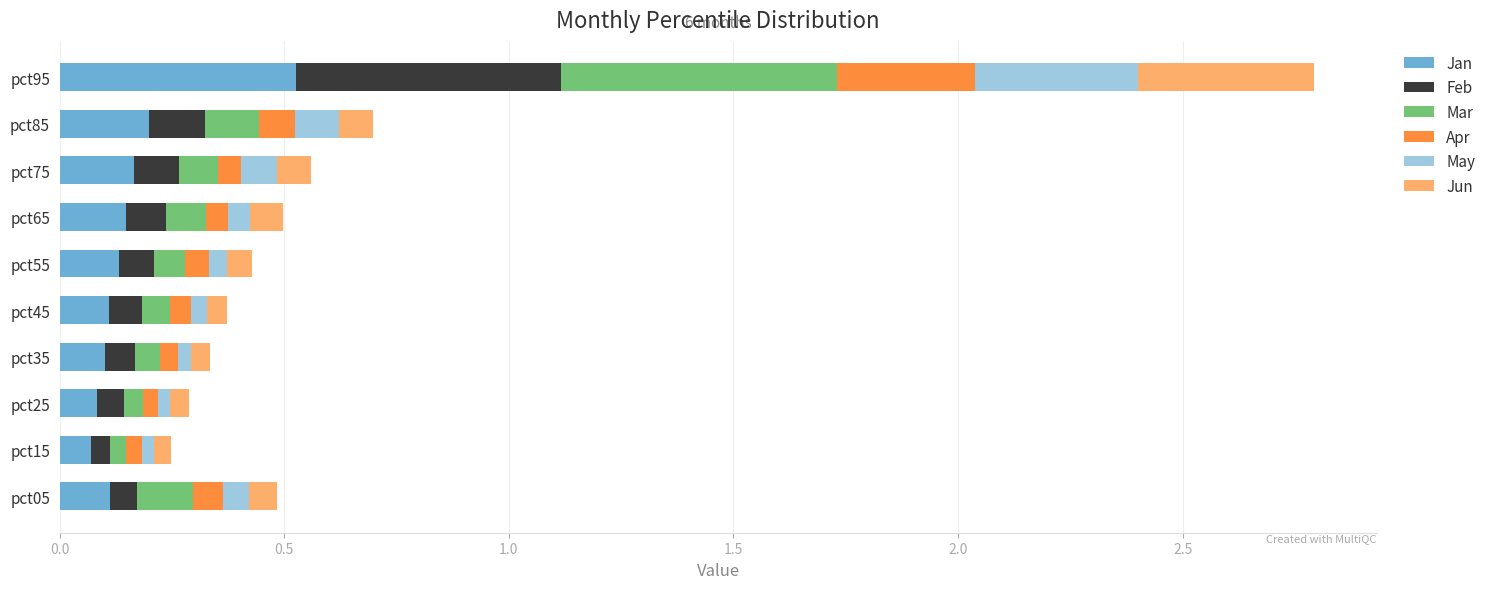

At which label does Jan reach its peak?

pct95